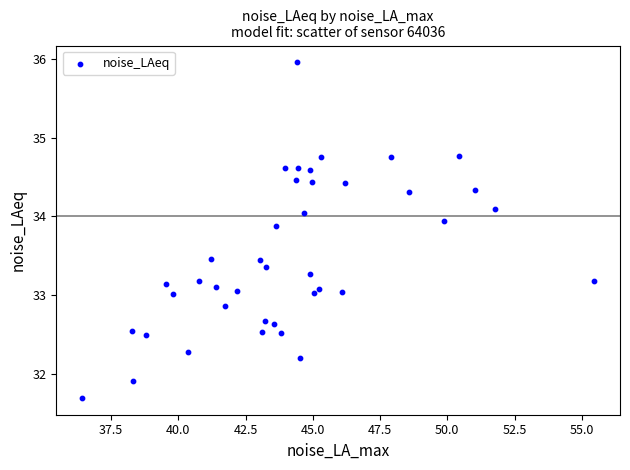

What is the range of Y values (max minus min)?

4.3